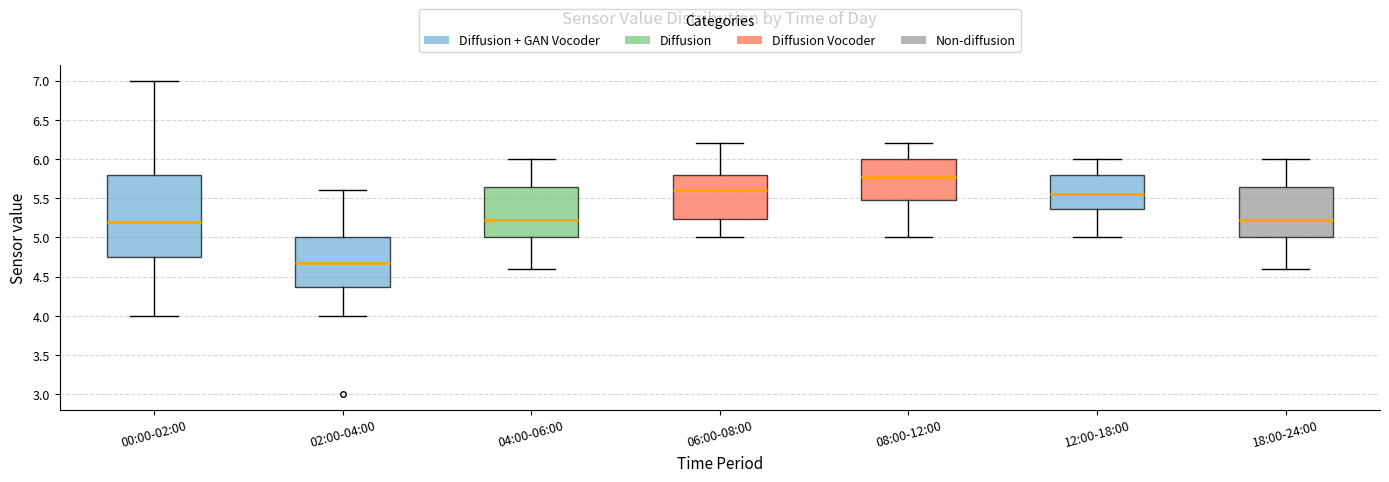

Which box has the highest median line?

08:00-12:00